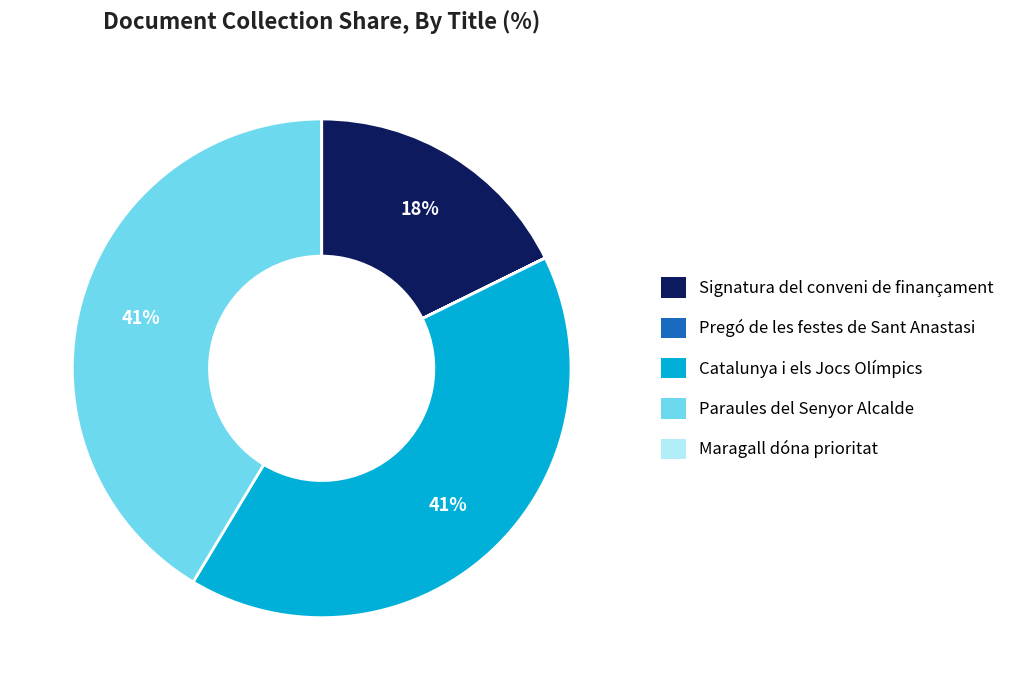

To the nearest percent, what is the difference between the largest and smallest slice percentages?

41%